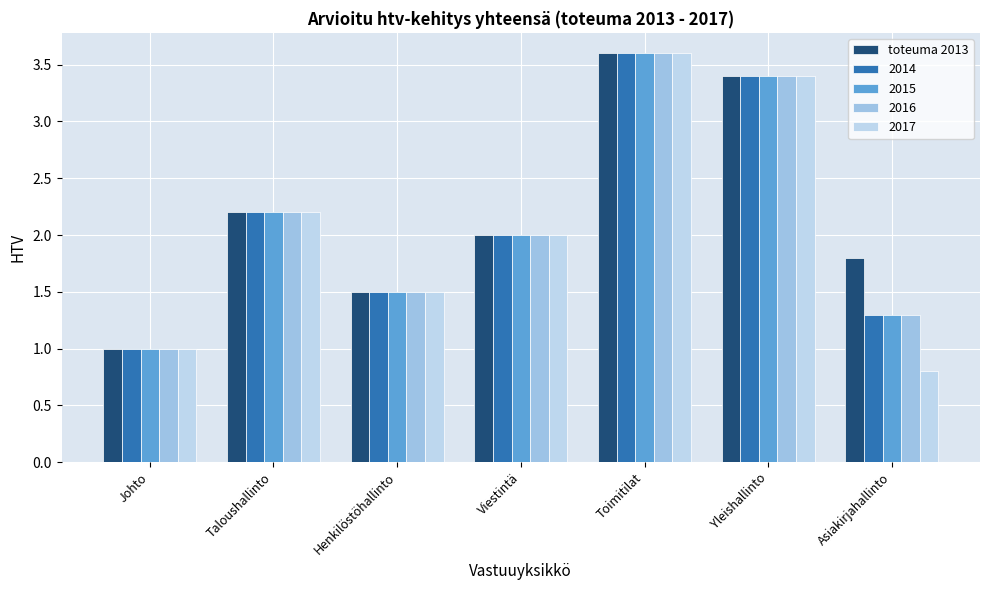

Between Asiakirjahallinto and Johto, which is larger?

Asiakirjahallinto